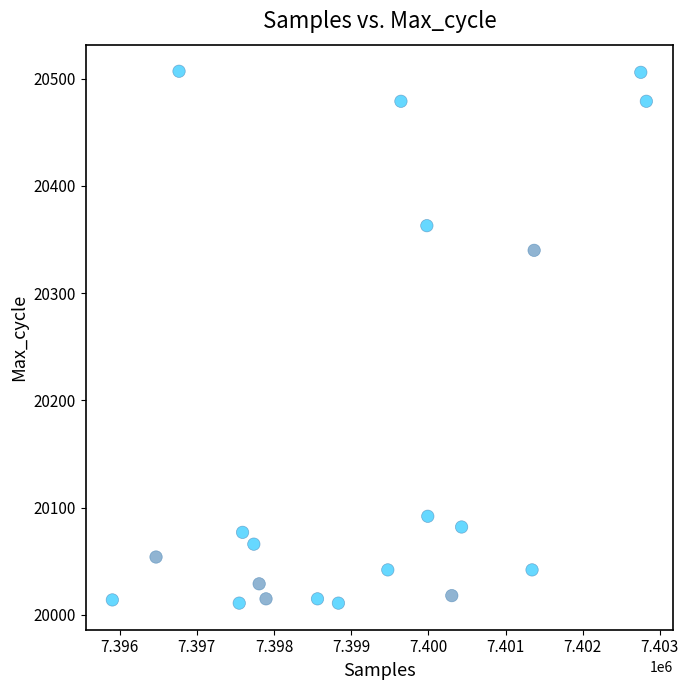

What is the range of Y values (max minus min)?

496